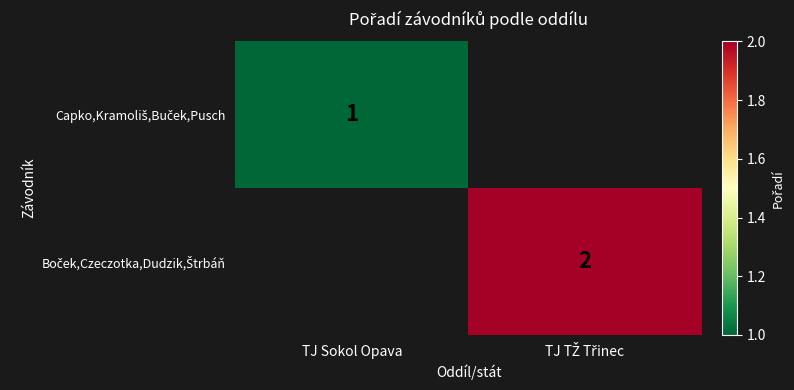

True or false: Boček,Czeczotka,Dudzik,Štrbáň has a value of 2.0 at TJ TŽ Třinec.

True